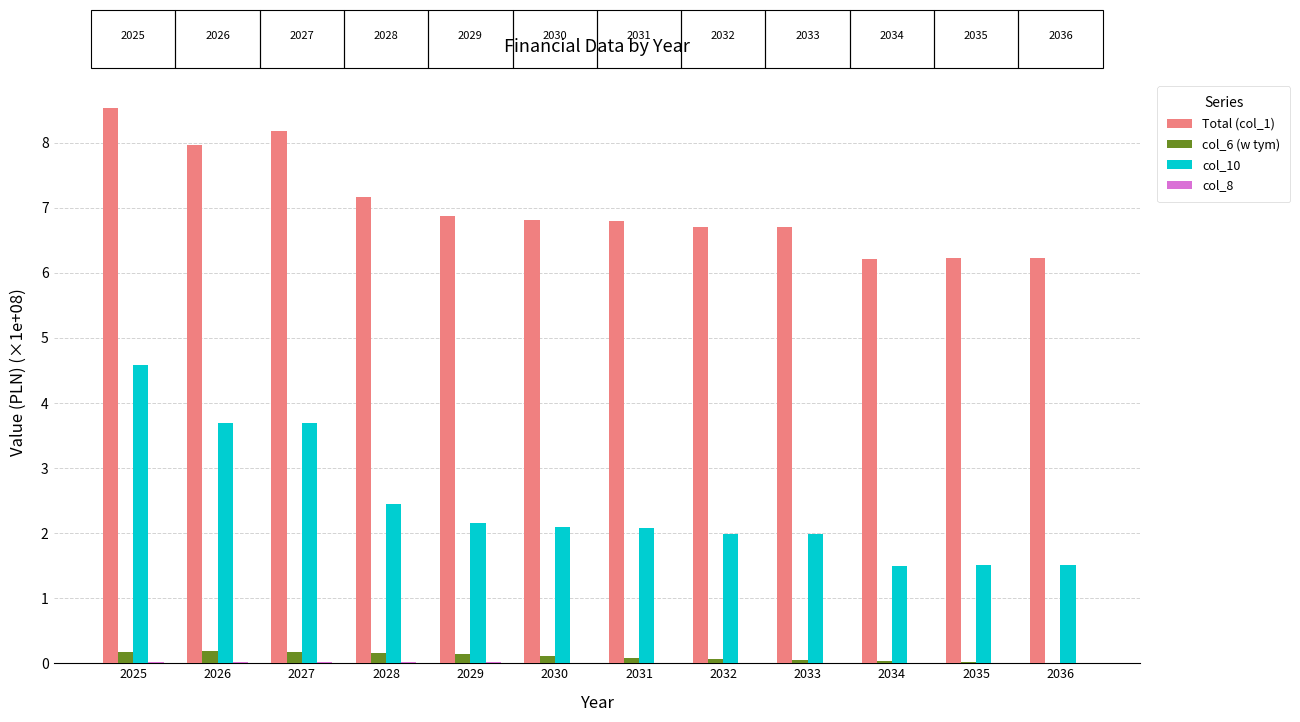

How many data points does each series have?

12